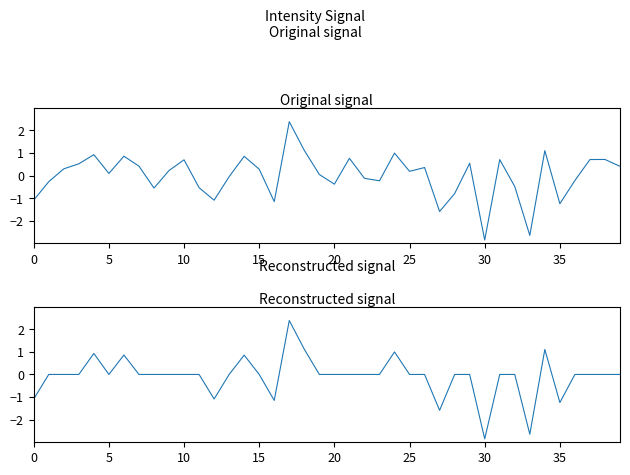

What is the spread (max minus min) of values at 37?

0.7